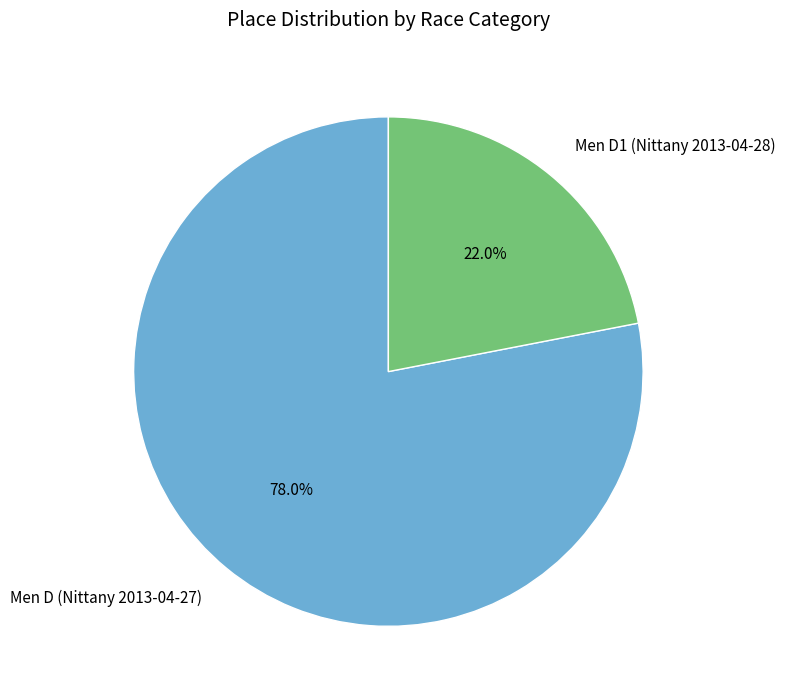

Does Men D1 (Nittany 2013-04-28) represent more than half of the total?

No